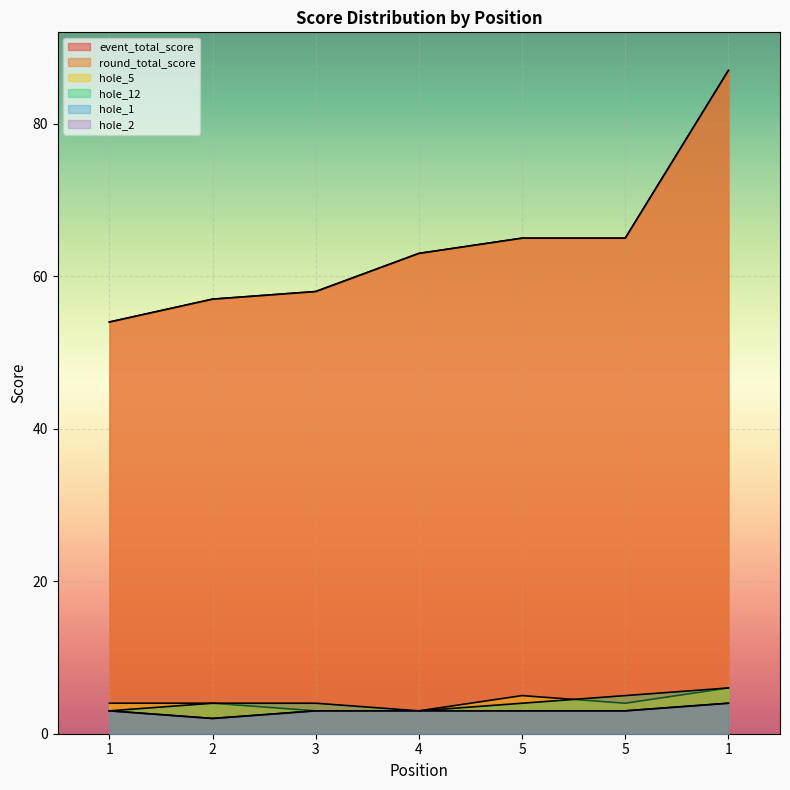

True or false: hole_2 and hole_5 cross at least once.

False